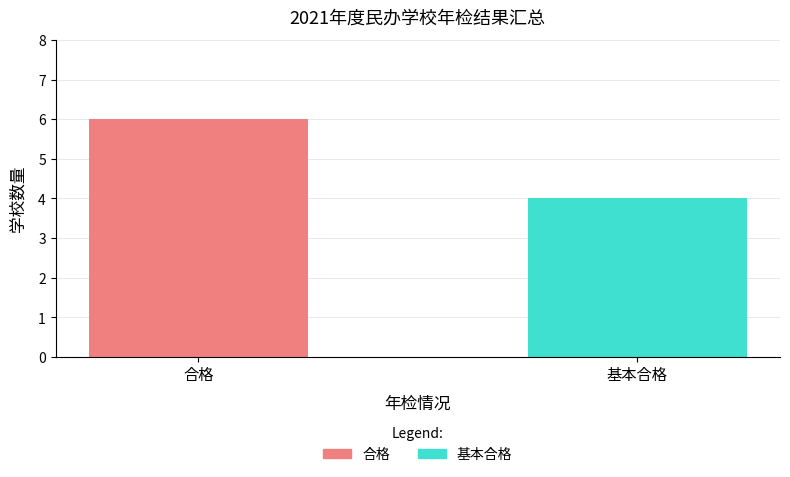

Count the 合格 values in the range 0 to 6.

2